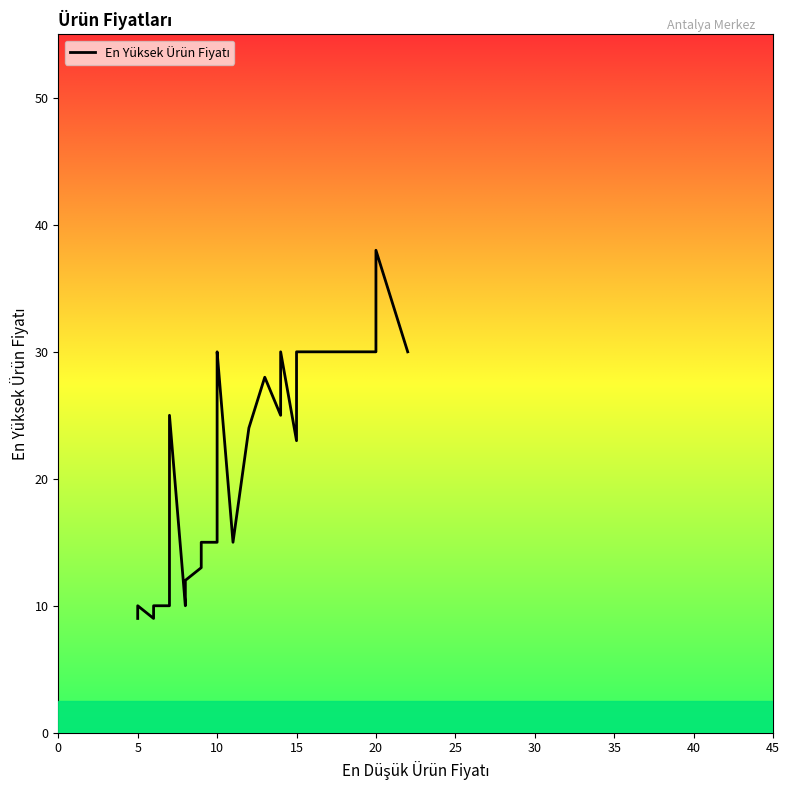

The chart shows a value of 9 at 15. True or false?

False